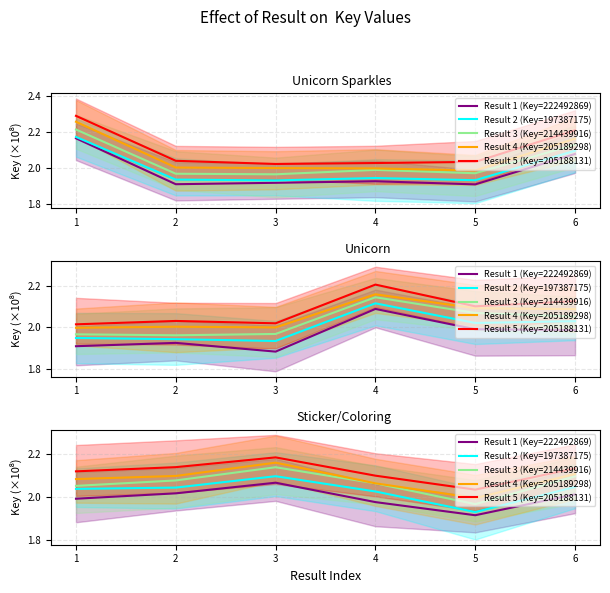

True or false: Result 4 (Key=205189298) and Result 1 (Key=222492869) cross at least once.

False